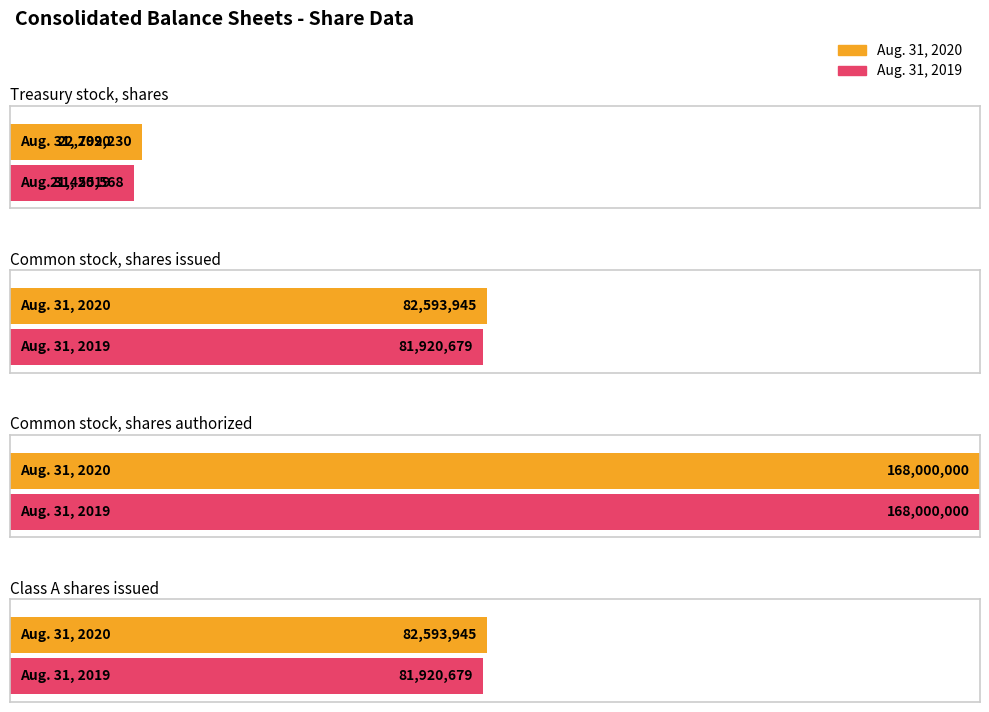

What is the minimum value shown in the chart?

21455568